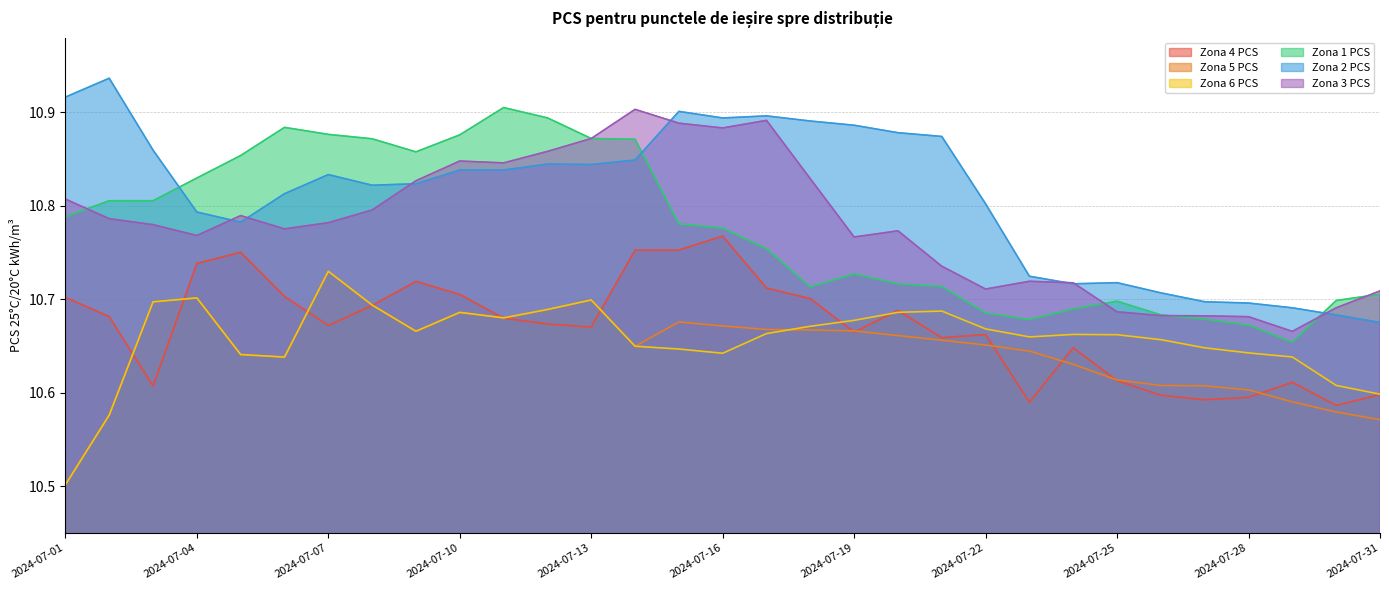

At which label does Zona 2 PCS reach its peak?

2024-07-02